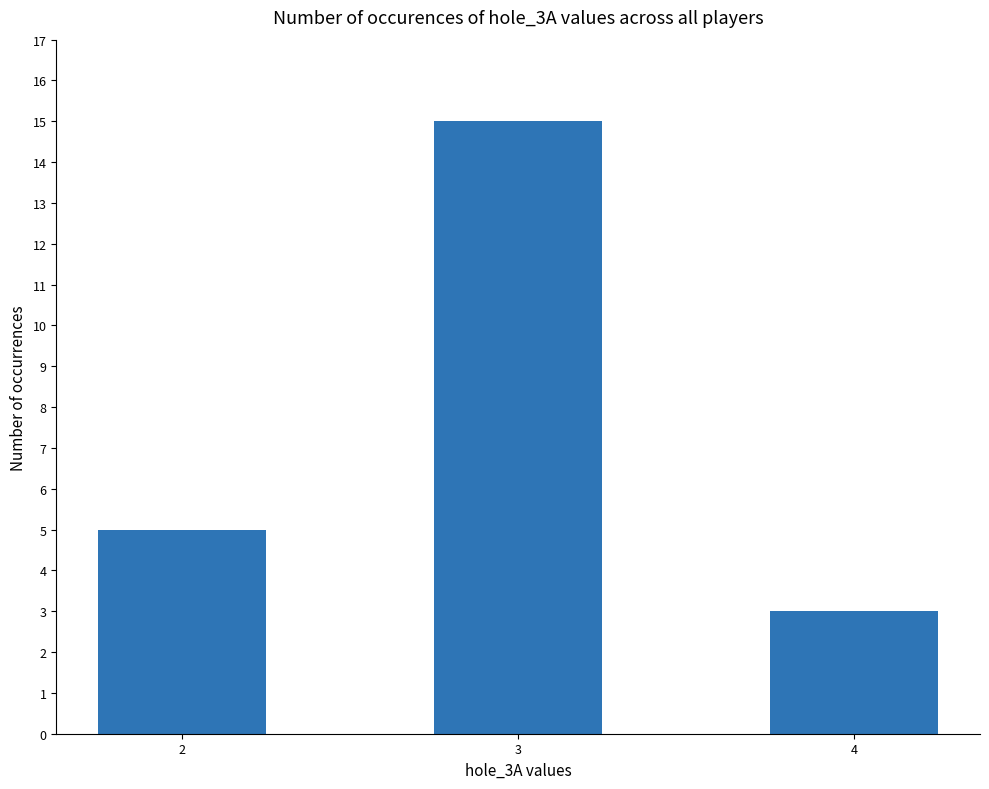

Reading left to right, transcribe all the data shown in this chart.

2=5	3=15	4=3